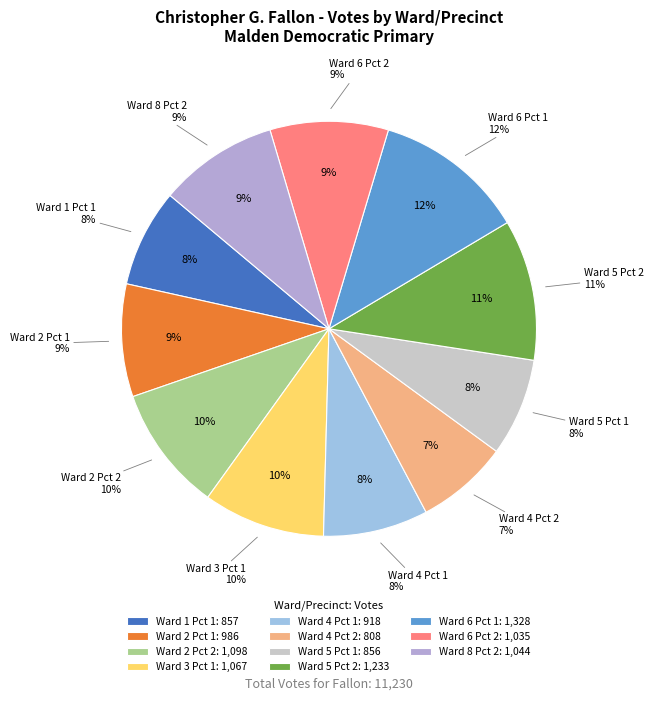

Is there a majority slice in this chart?

No